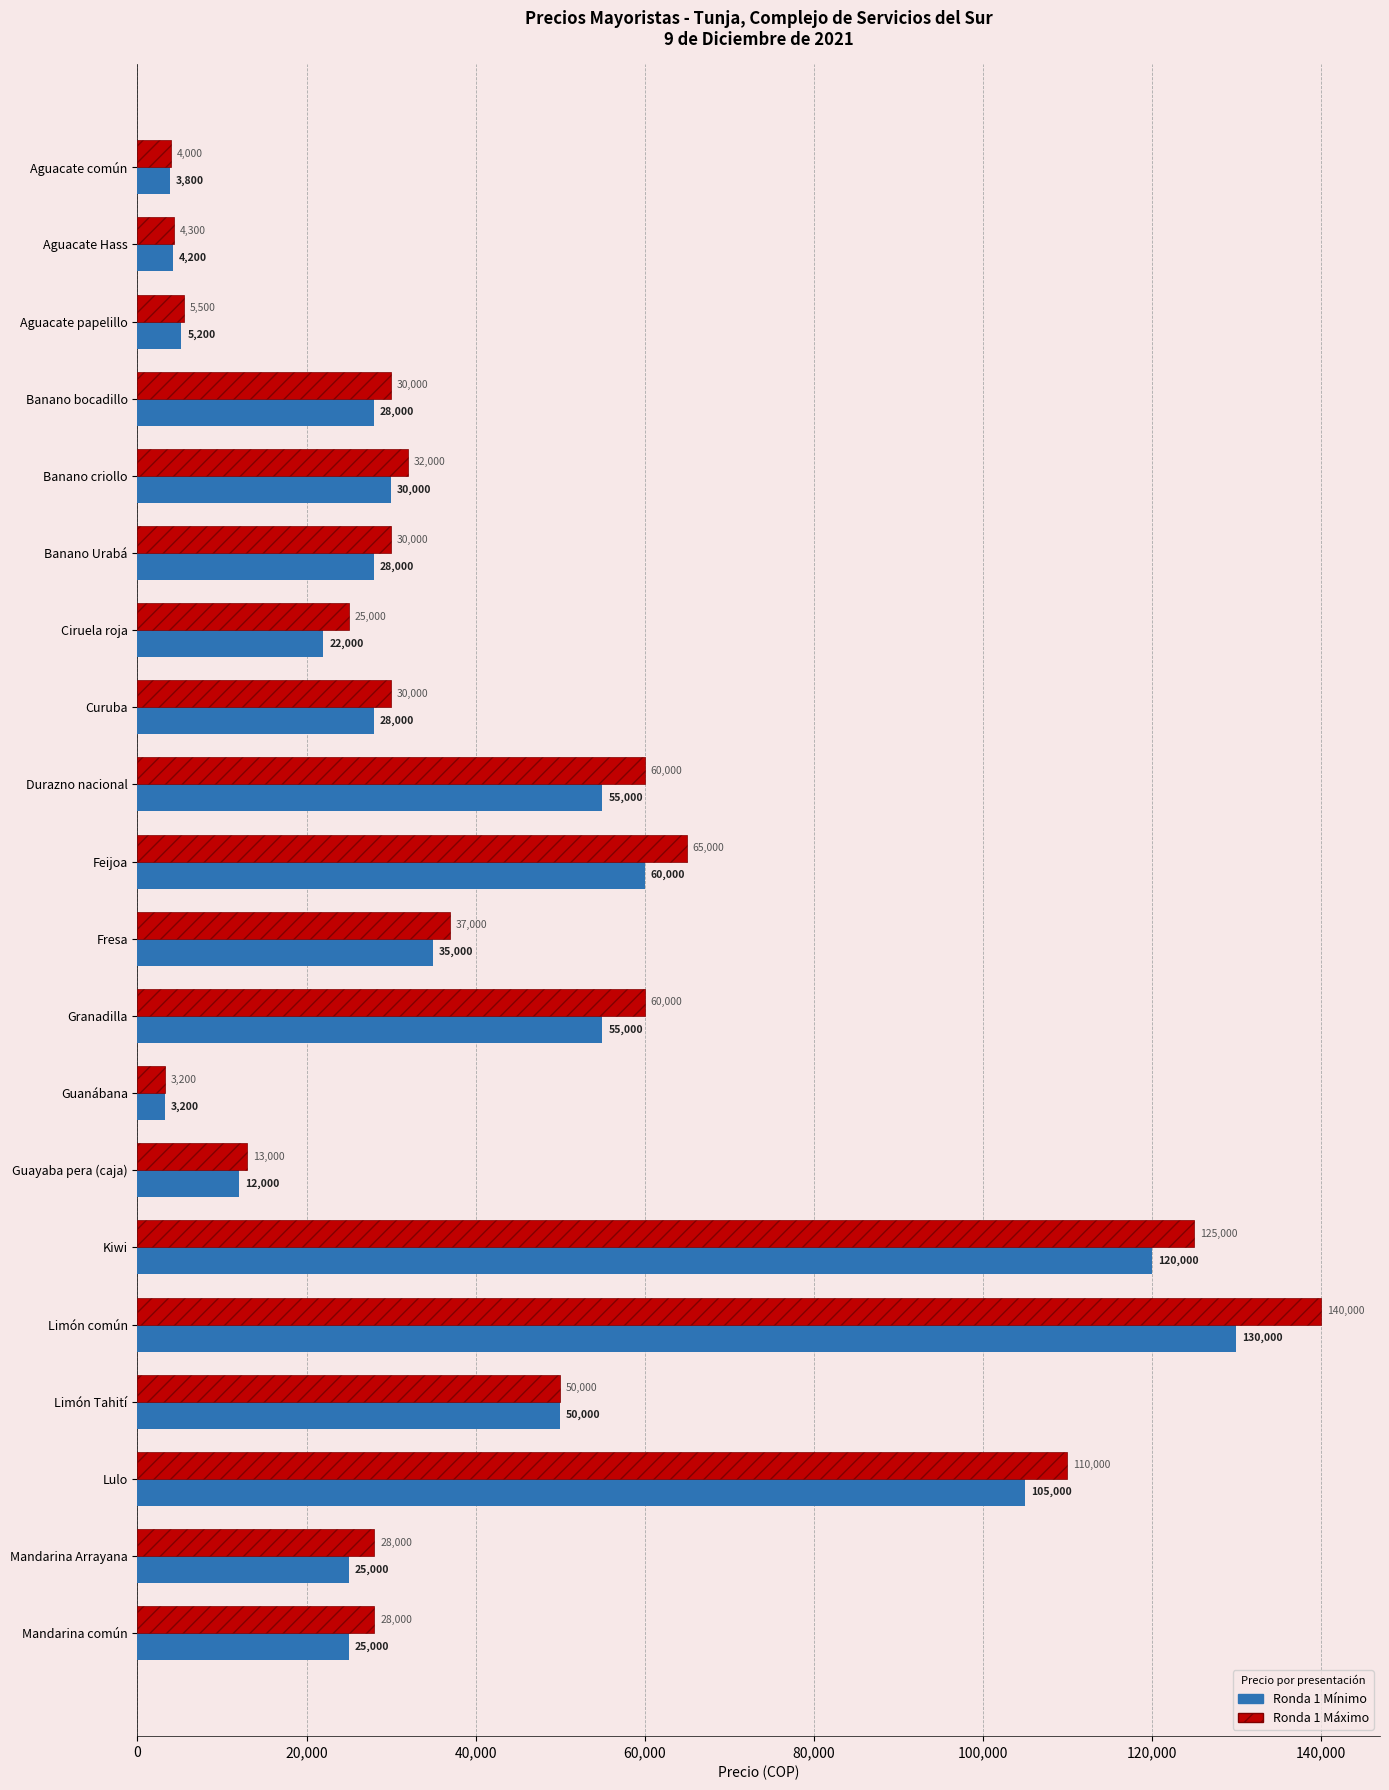

What value does the Ronda 1 Mínimo series have at Curuba, to the nearest 50?

28000